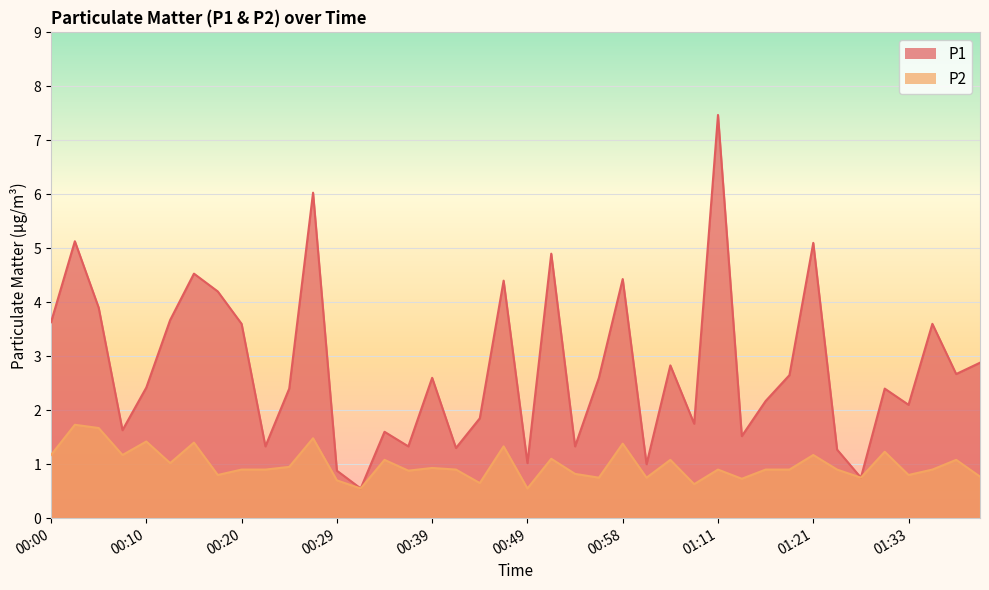

Between 00:39 and 01:01, which series saw the biggest shift?

P1